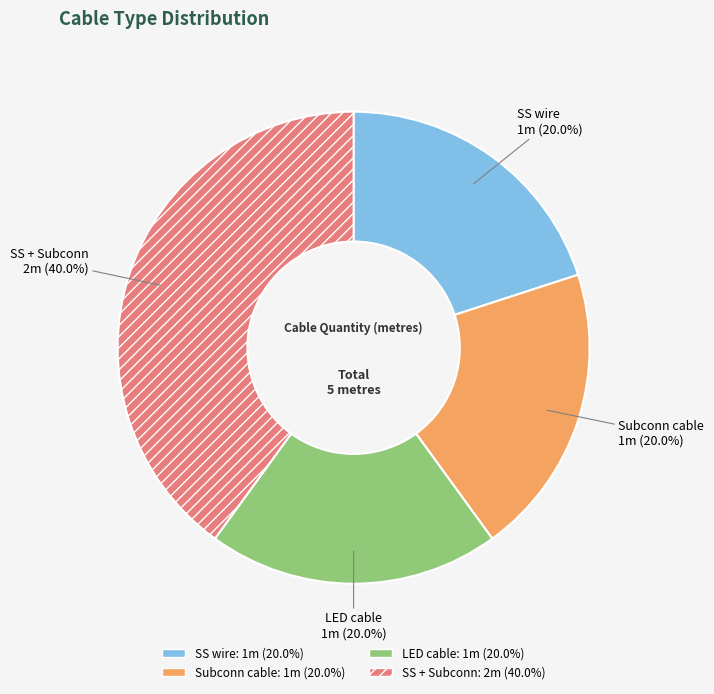

What percentage do Subconn cable and SS wire together represent?

40.0%